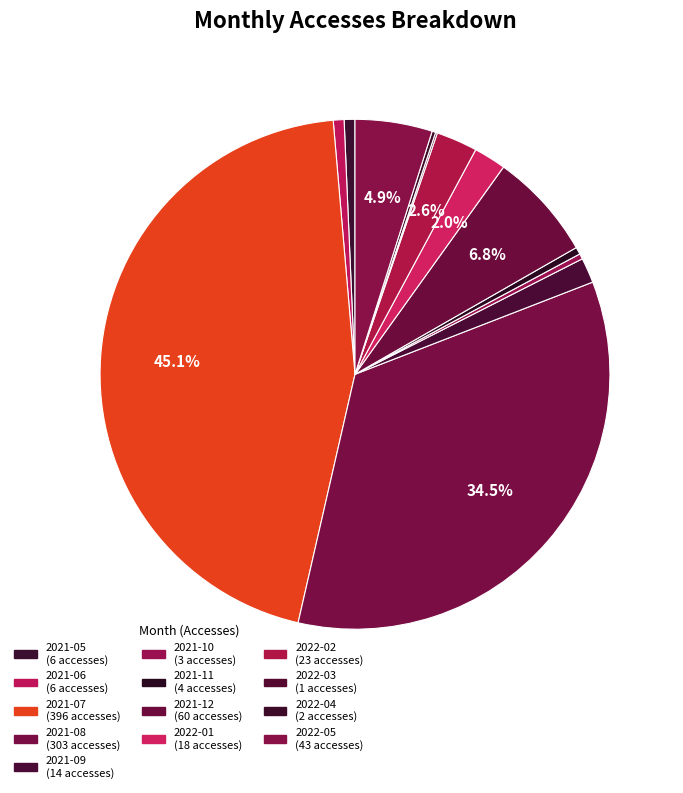

What is the largest slice in the pie chart?

2021-07